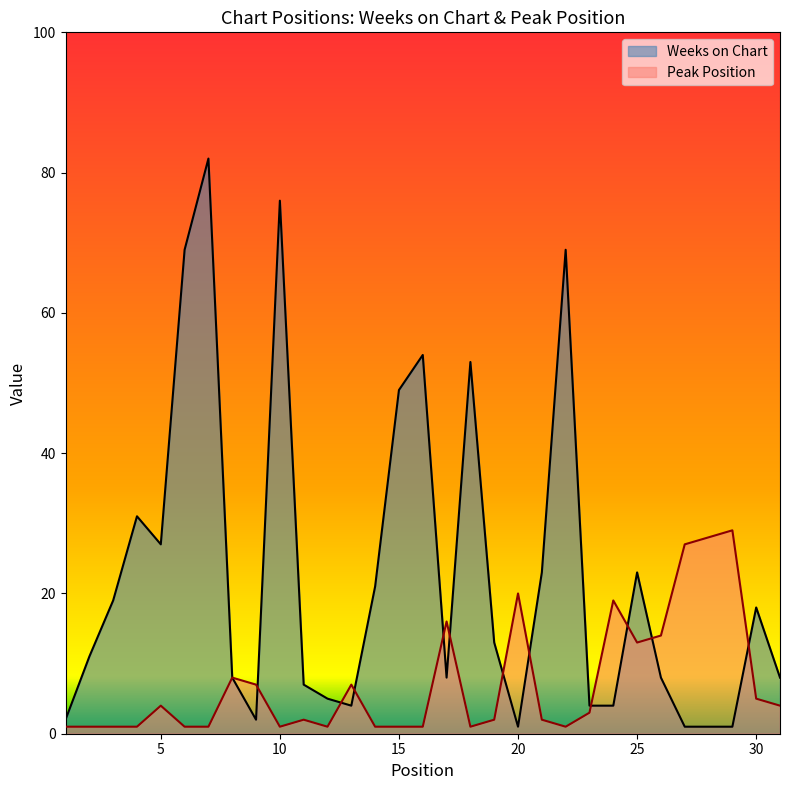

Reading right to left, list all the values displayed in this chart.

Weeks on Chart: 8	18	1	1	1	8	23	4	4	69	23	1	13	53	8	54	49	21	4	5	7	76	2	8	82	69	27	31	19	11	2
Peak Position: 4	5	29	28	27	14	13	19	3	1	2	20	2	1	16	1	1	1	7	1	2	1	7	8	1	1	4	1	1	1	1